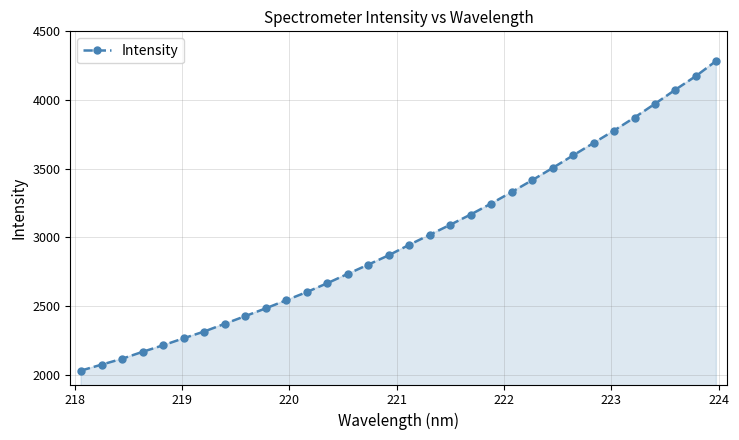

What is the sum of all values?

95822.7